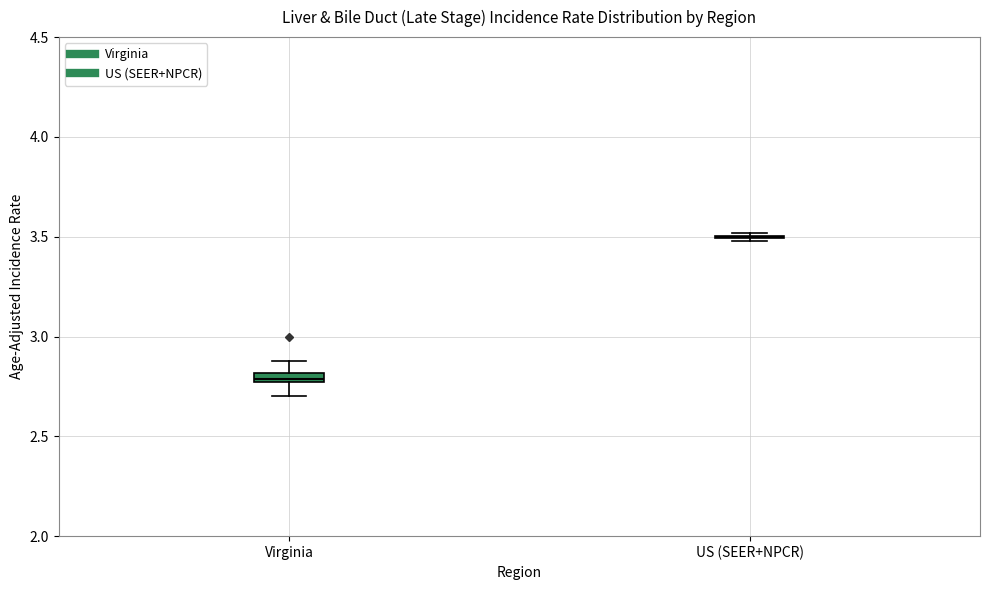

Where does the upper whisker of the box for Virginia end on the y-axis? The values are not printed on the chart, so give them approximately, as read against the axis.

2.90